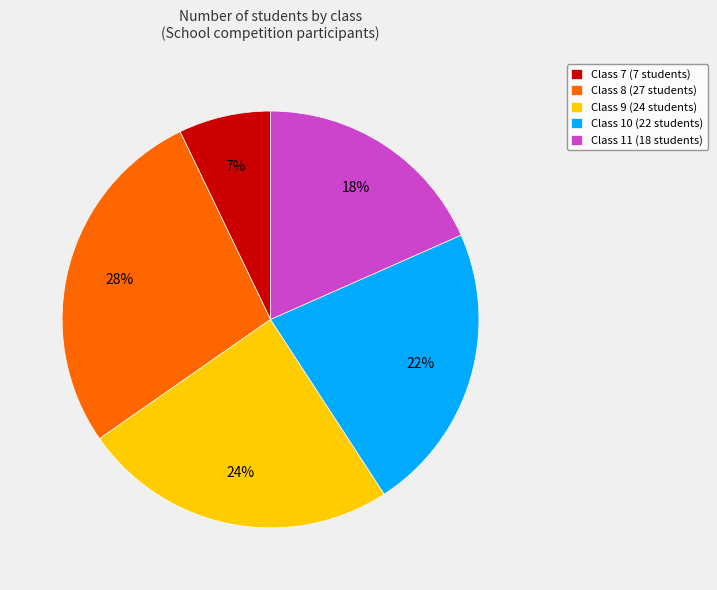

Is Class 9 (24 students) the majority of the pie?

No